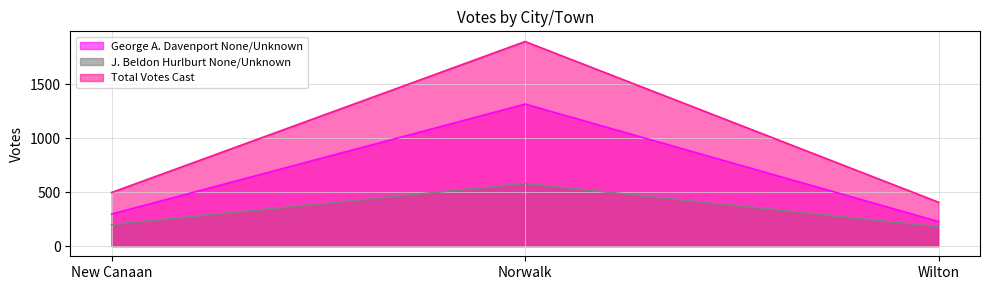

What is the maximum value shown in the chart?

1897